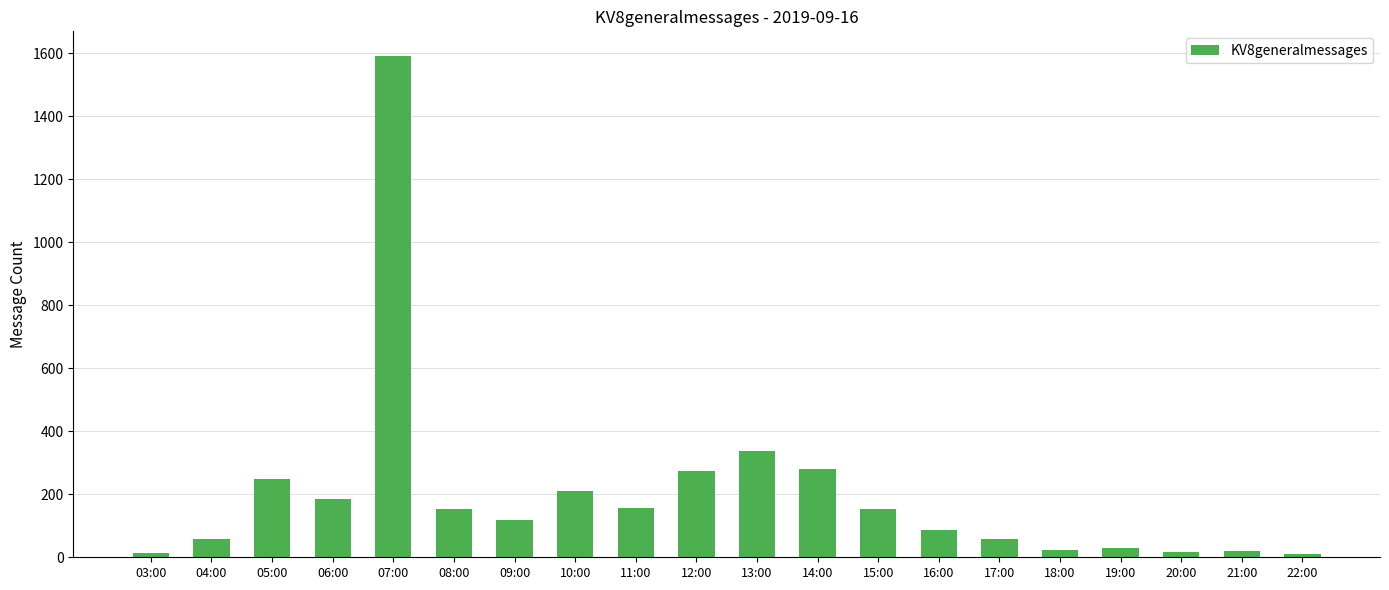

How many series are shown in this chart?

1